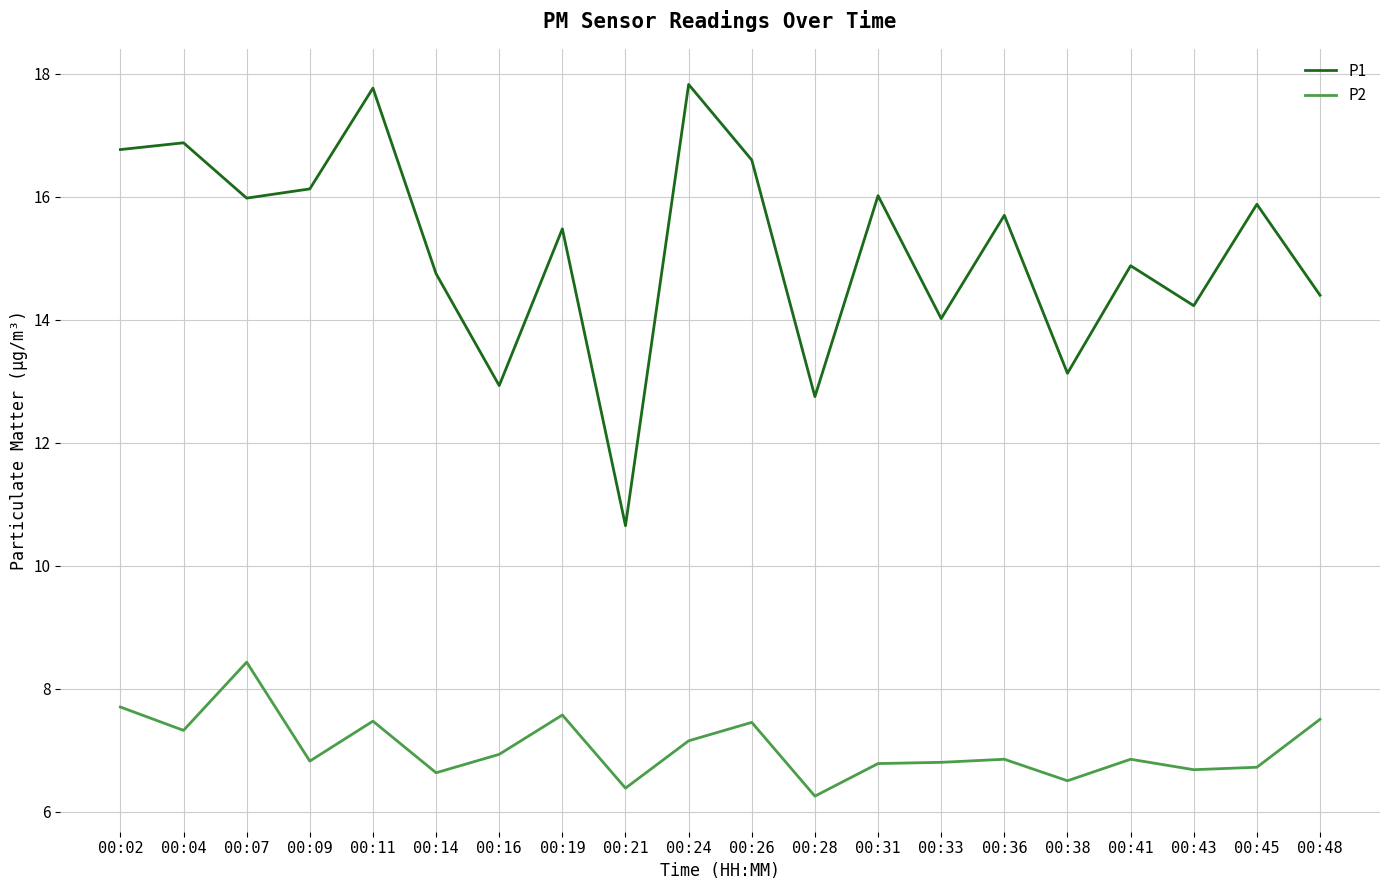

In P2, how many points are higher than both neighbors (excluding endpoints)?

6